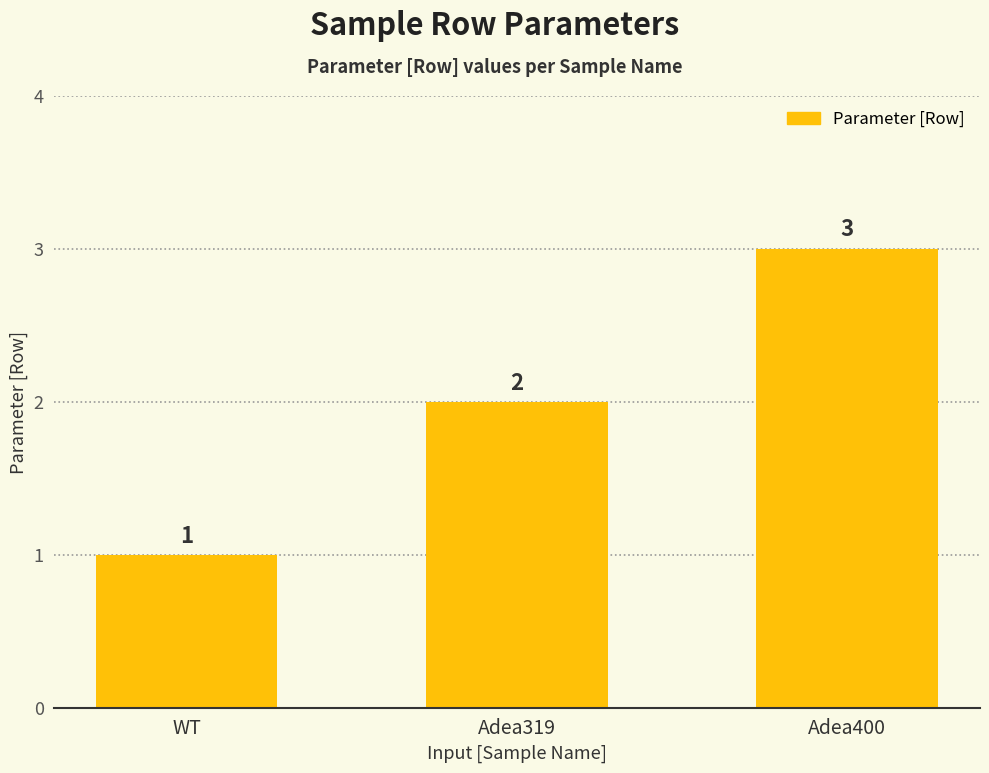

List the labels in order of value, smallest first.

WT, Adea319, Adea400